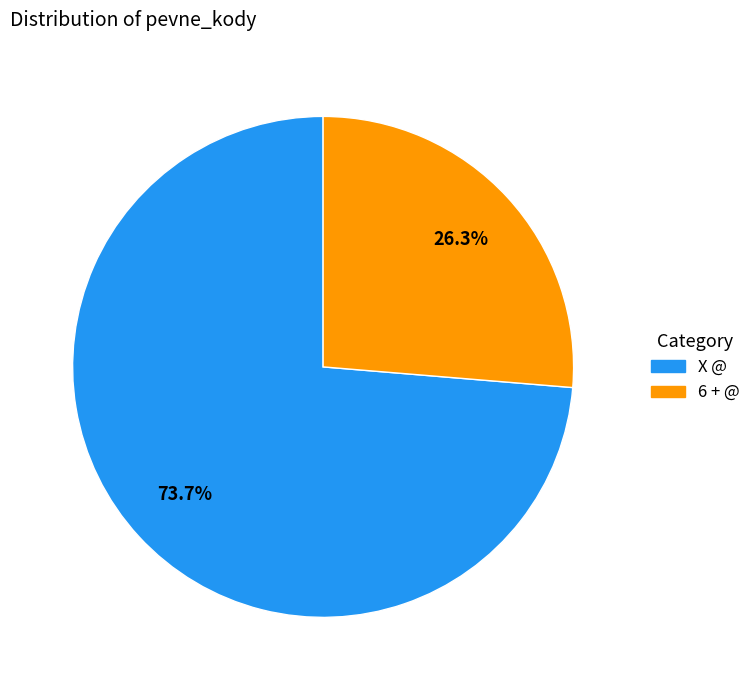

Is there any slice that represents more than half of the pie?

Yes